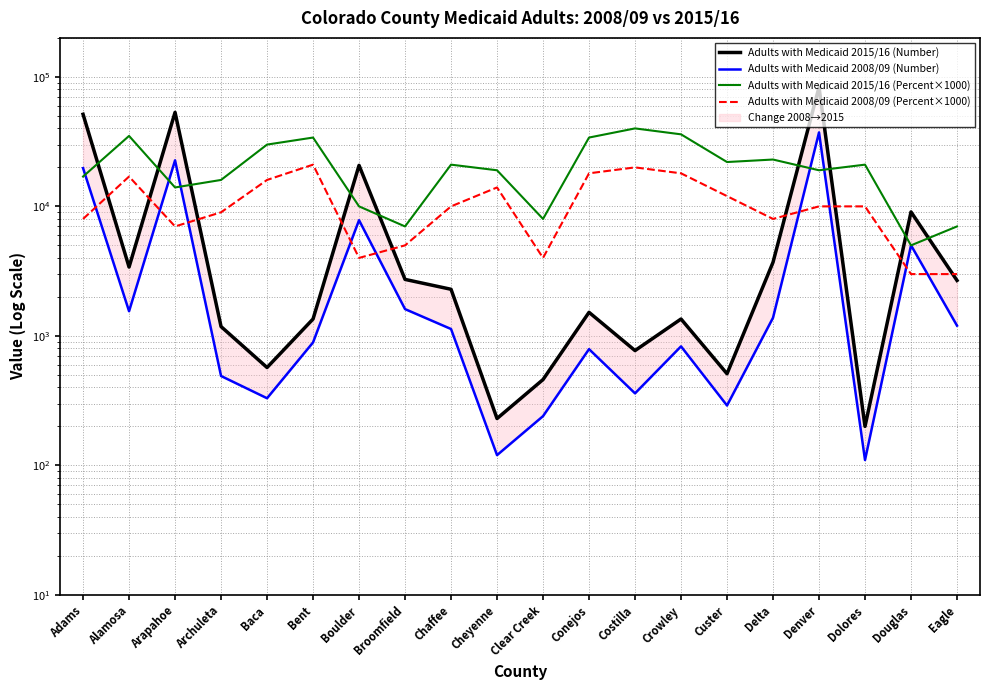

Which has a higher value, Clear Creek or Custer?

Custer